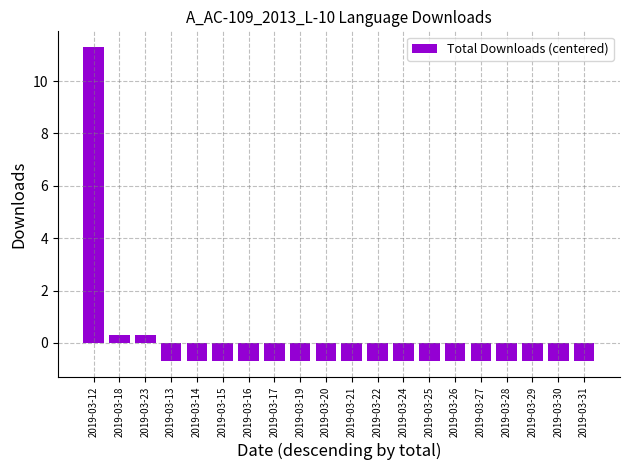

Reading right to left, extract all data points from this chart.

2019-03-31=-0.7	2019-03-30=-0.7	2019-03-29=-0.7	2019-03-28=-0.7	2019-03-27=-0.7	2019-03-26=-0.7	2019-03-25=-0.7	2019-03-24=-0.7	2019-03-22=-0.7	2019-03-21=-0.7	2019-03-20=-0.7	2019-03-19=-0.7	2019-03-17=-0.7	2019-03-16=-0.7	2019-03-15=-0.7	2019-03-14=-0.7	2019-03-13=-0.7	2019-03-23=0.3	2019-03-18=0.3	2019-03-12=11.3